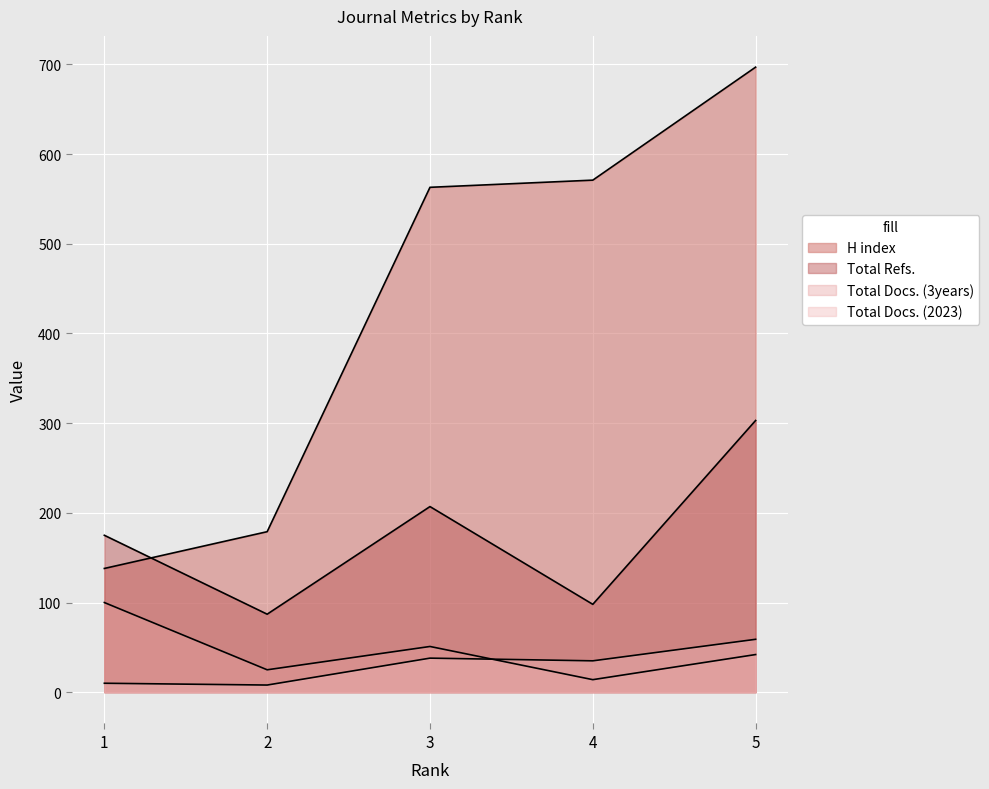

Reading left to right, transcribe all the data shown in this chart.

H index: 1=138	2=179	3=563	4=571	5=697
Total Docs. (2023): 1=10	2=8	3=38	4=35	5=59
Total Docs. (3years): 1=100	2=25	3=51	4=14	5=42
Total Refs.: 1=175	2=87	3=207	4=98	5=303